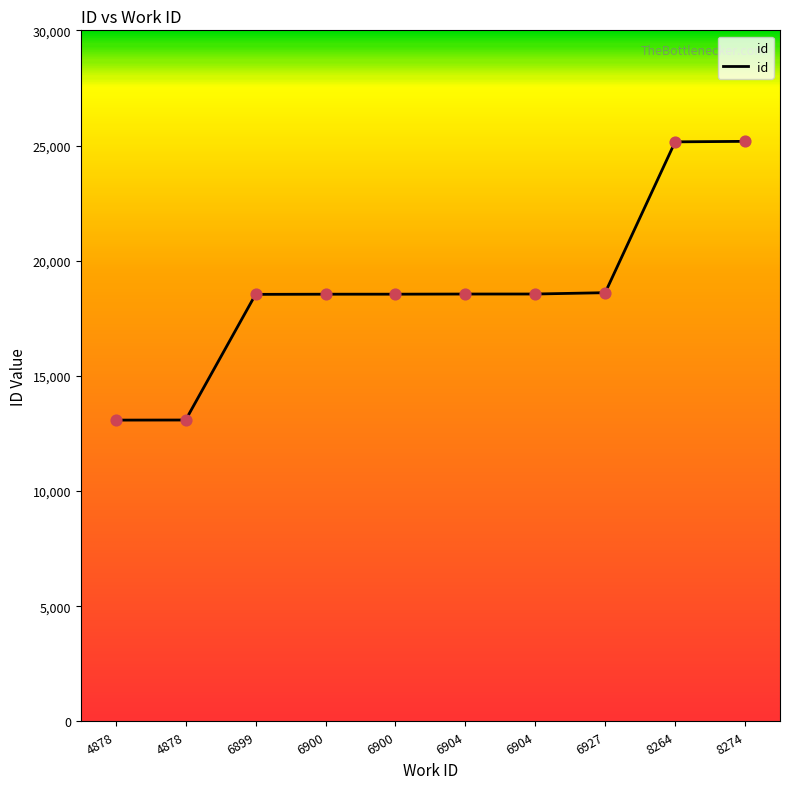

Which has a higher value, 8274 or 6900?

8274